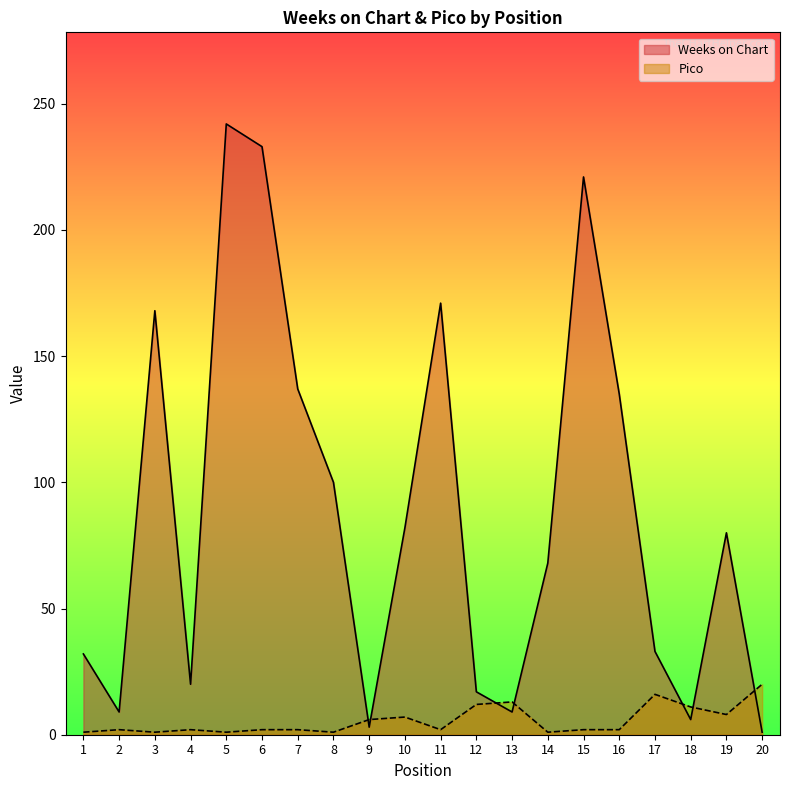

How many lines are shown in the chart?

2